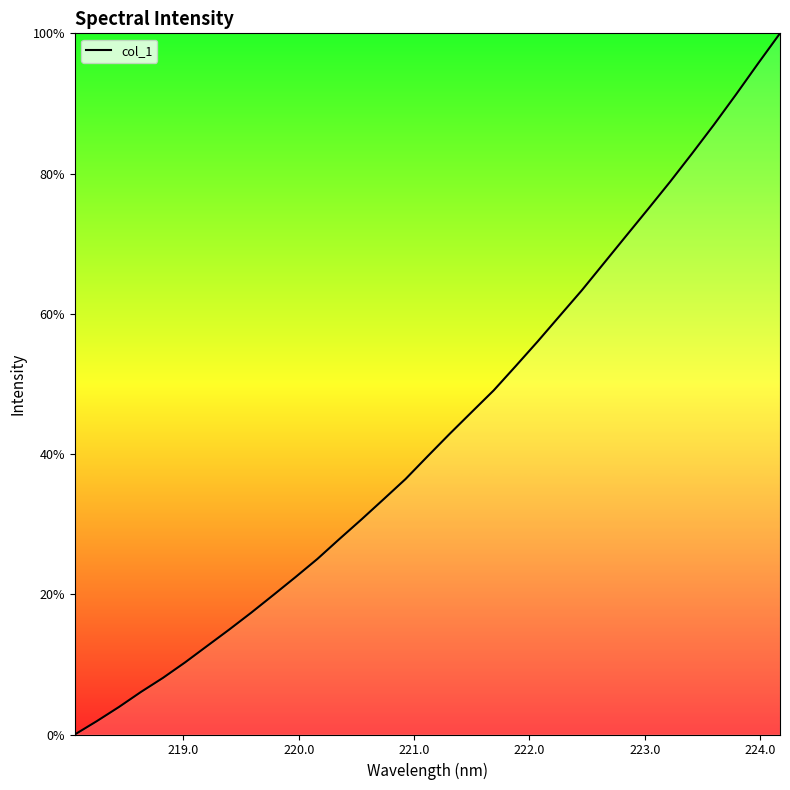

What is the maximum value shown in the chart?

100.0